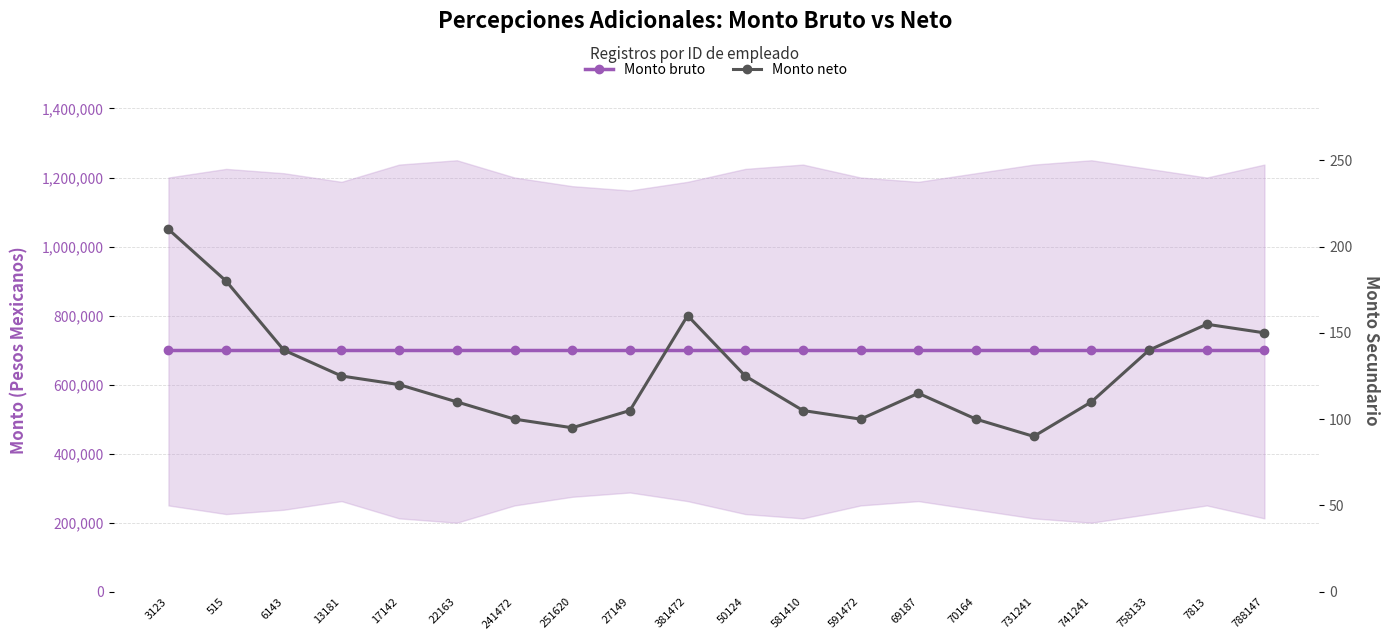

At which category does Monto neto reach its first local peak?

381472